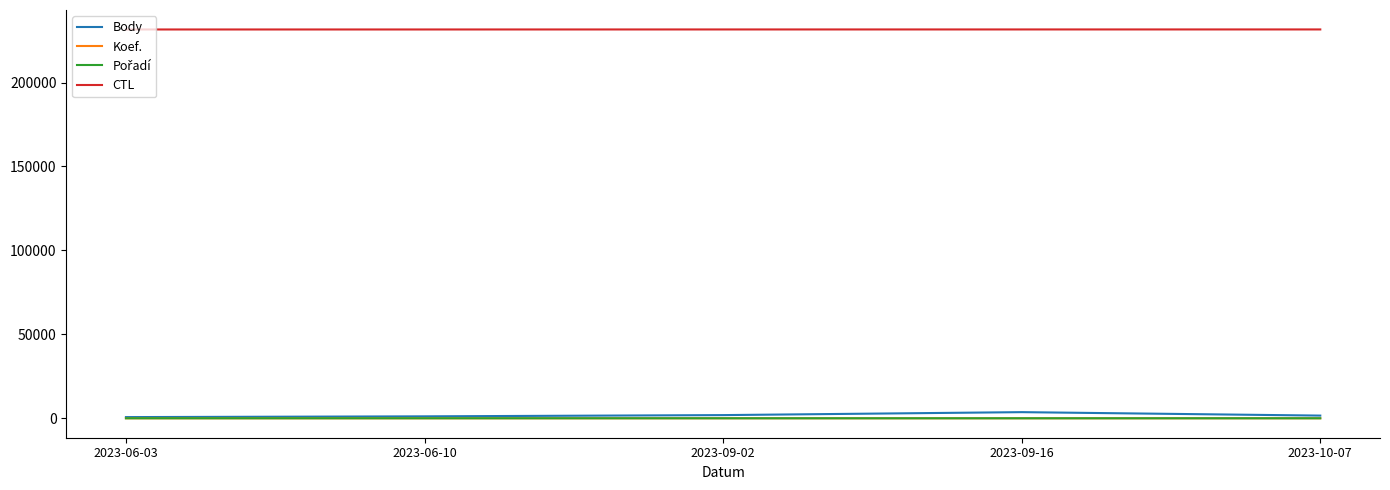

What is the smallest value displayed?

1